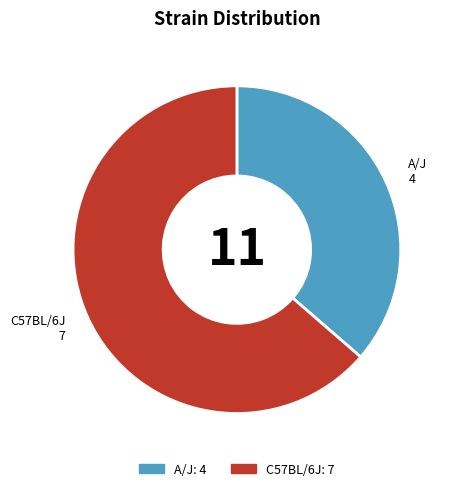

True or false: C57BL/6J accounts for 78% of the total.

False